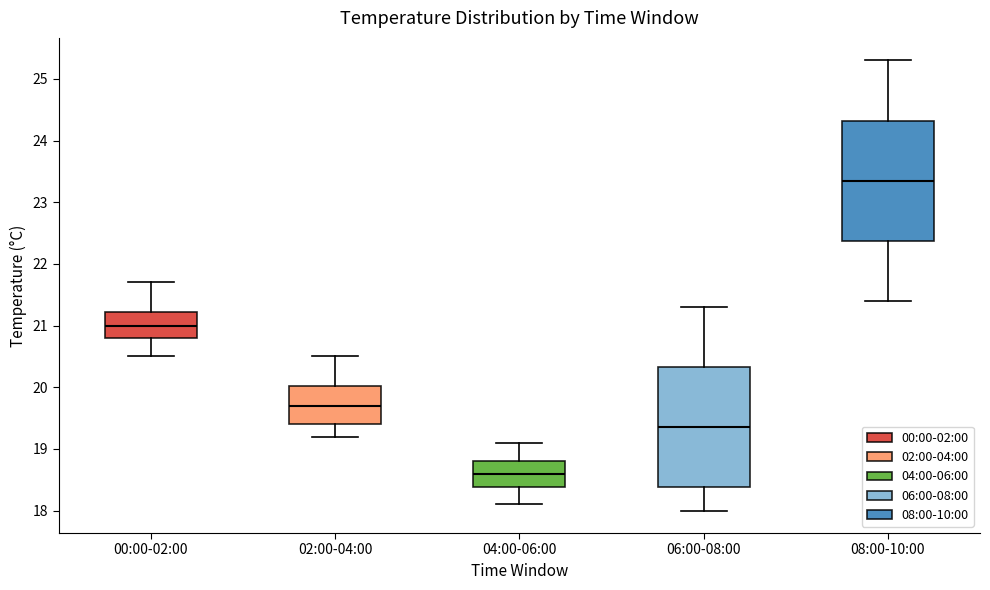

Reading left to right, transcribe this box plot: for each box, give where its median line is, the range the box spans, and where its two whiskers end, as read against the y-axis. The values are not printed on the chart, so give them approximately, as read against the axis.

00:00-02:00: median 21.0, box 20.8 to 21.2, whiskers 20.5 to 21.7
02:00-04:00: median 19.7, box 19.4 to 20.0, whiskers 19.2 to 20.5
04:00-06:00: median 18.6, box 18.4 to 18.8, whiskers 18.1 to 19.1
06:00-08:00: median 19.4, box 18.4 to 20.3, whiskers 18.0 to 21.3
08:00-10:00: median 23.4, box 22.4 to 24.3, whiskers 21.4 to 25.3